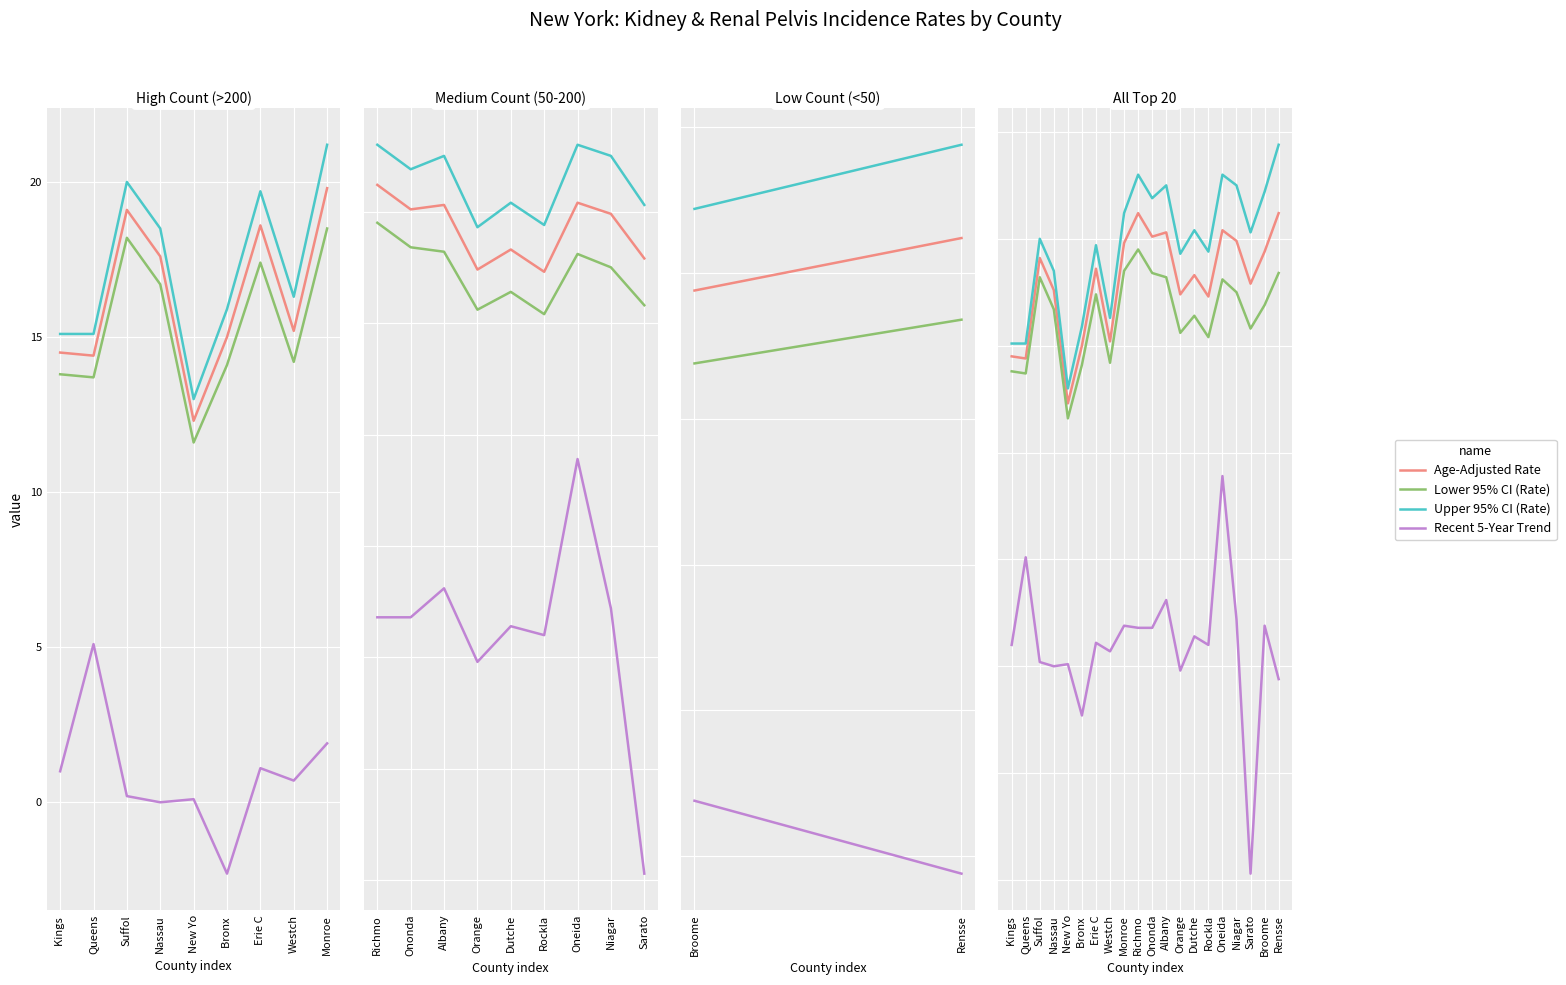

Is the value of Lower 95% CI (Rate) at Orange greater than the value of Upper 95% CI (Rate) at Queens?

Yes